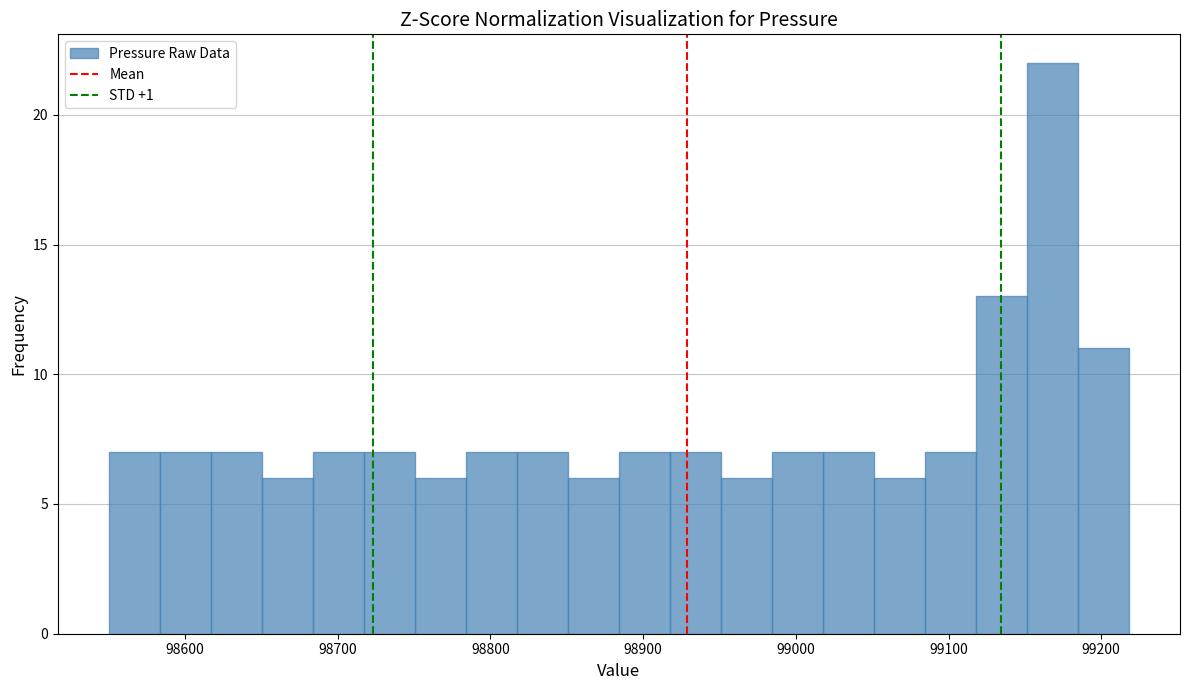

Read against the x-axis, roughly where is the centre of the tallest bar?

99170